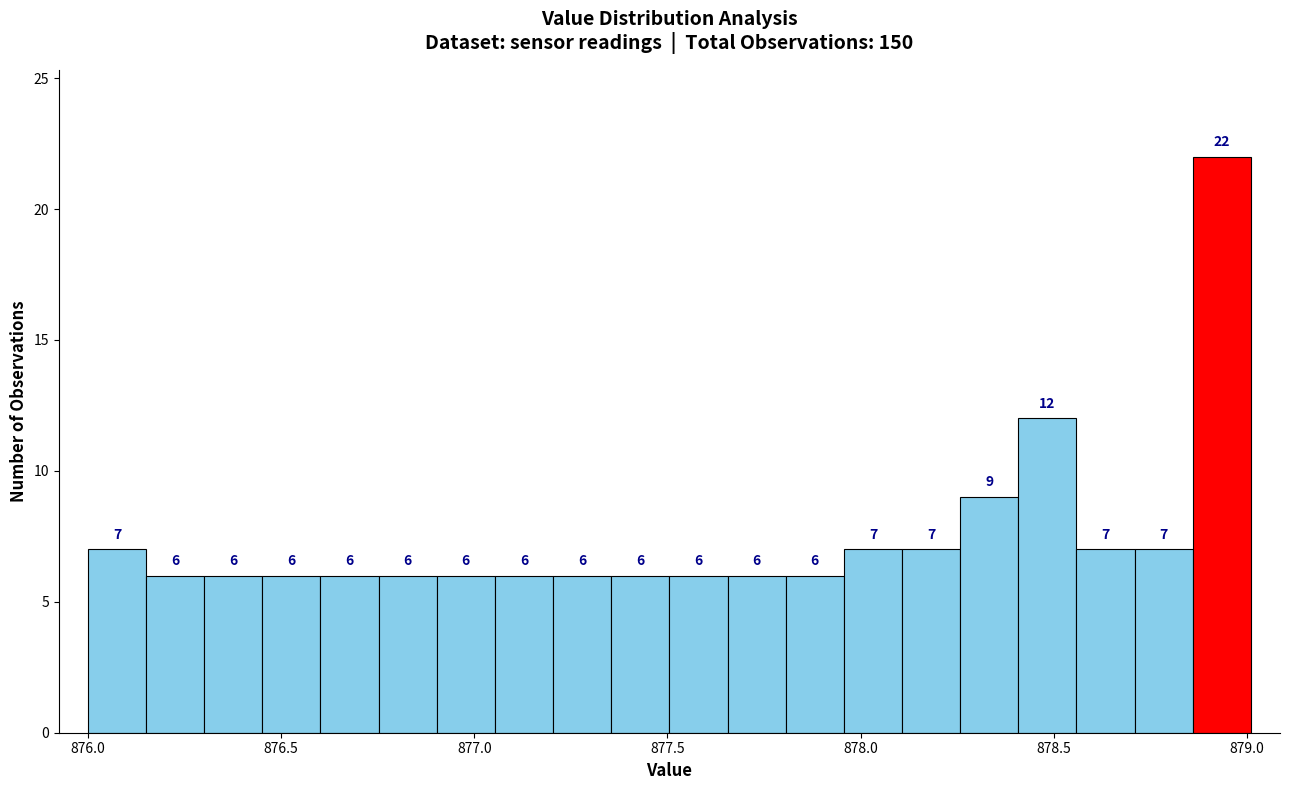

Read against the x-axis, roughly where is the centre of the tallest bar?

878.95